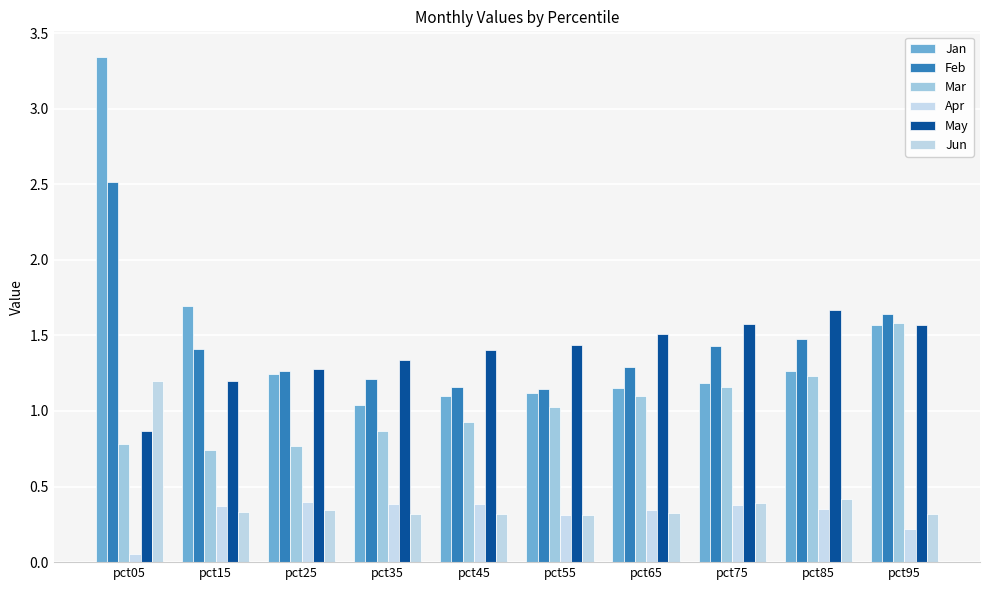

The value of Feb at pct55 is 0.5. True or false?

False